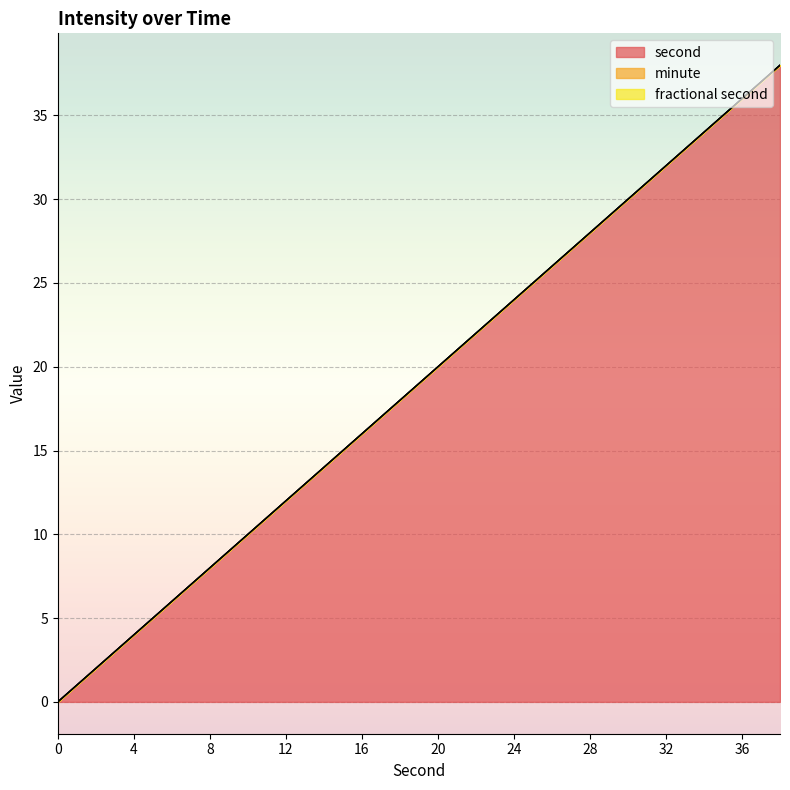

At how many categories does at least one series exceed 27?

6